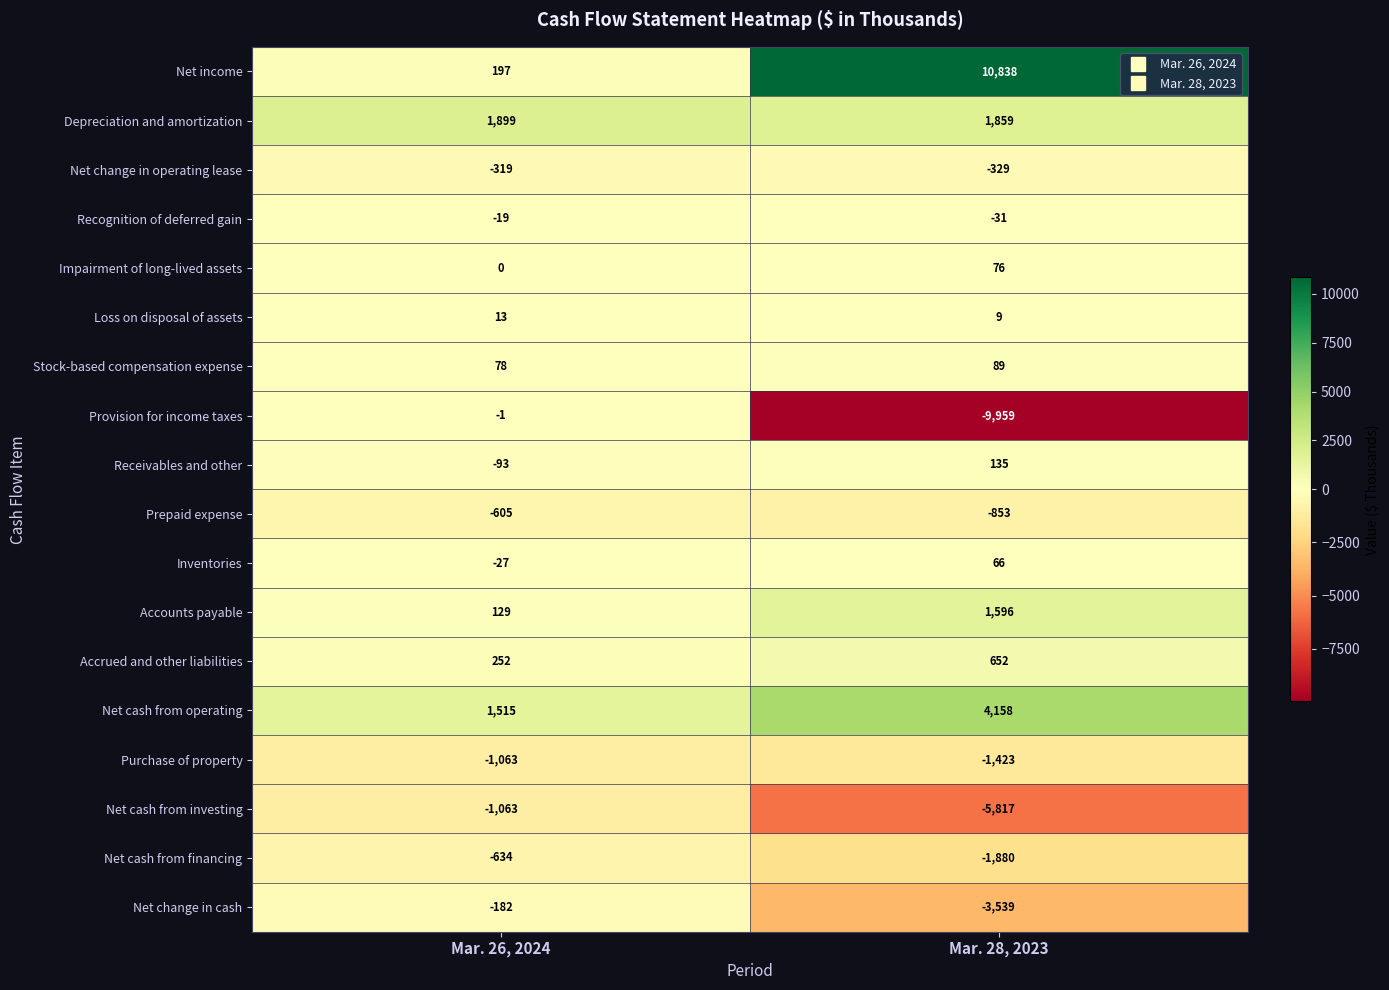

Is it true that Net cash from operating equals 1515 at Mar. 26, 2024?

True